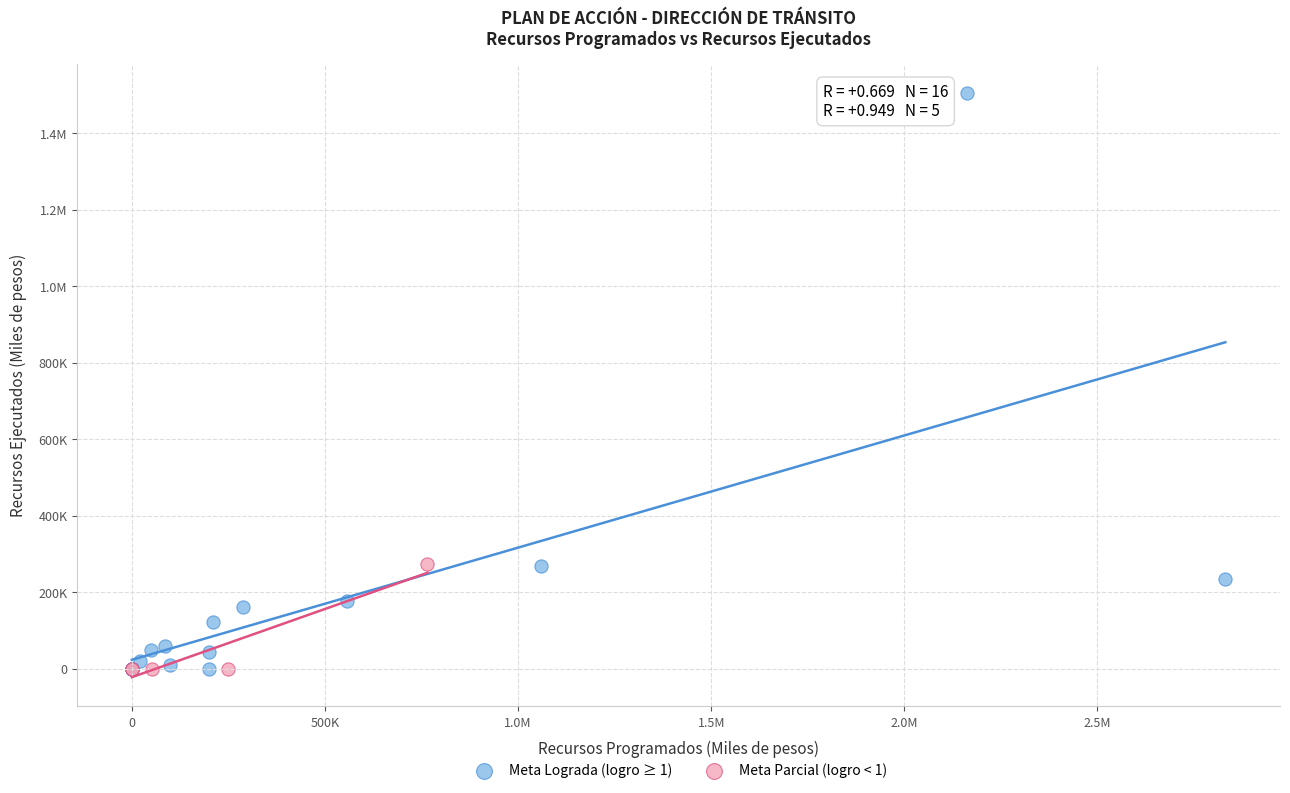

What are all the series names shown in the legend?

Meta Lograda (logro ≥ 1), Meta Parcial (logro < 1)